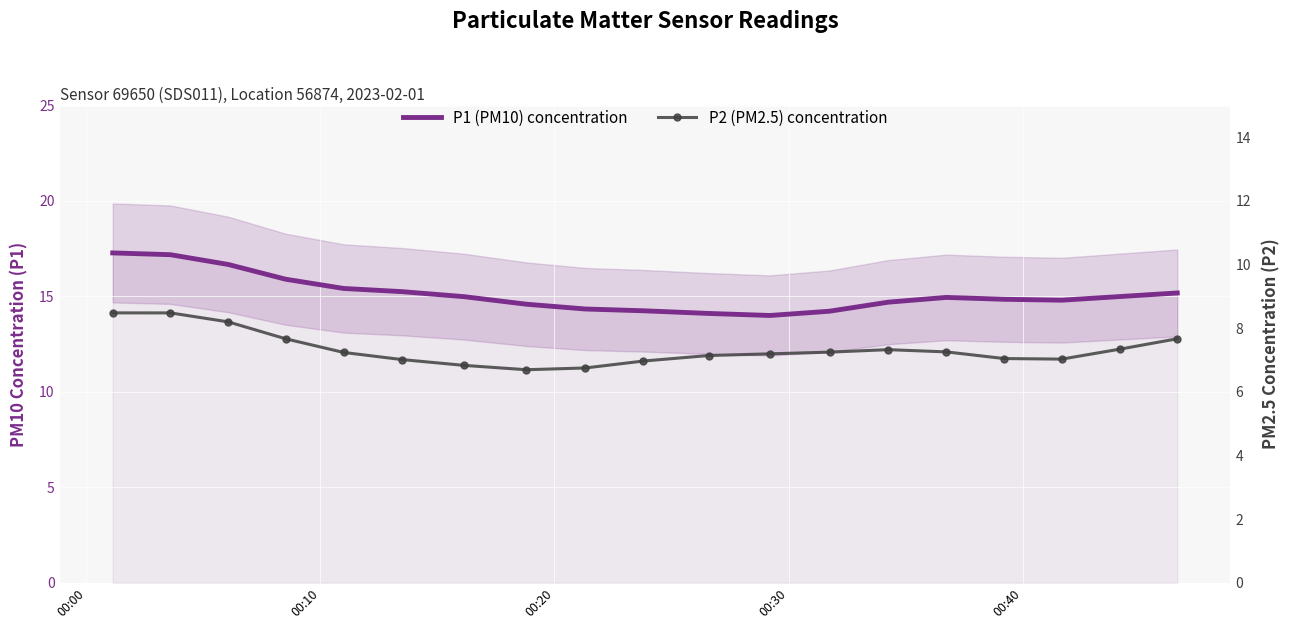

True or false: P2 (PM2.5) concentration and P1 (PM10) concentration intersect in this chart.

False